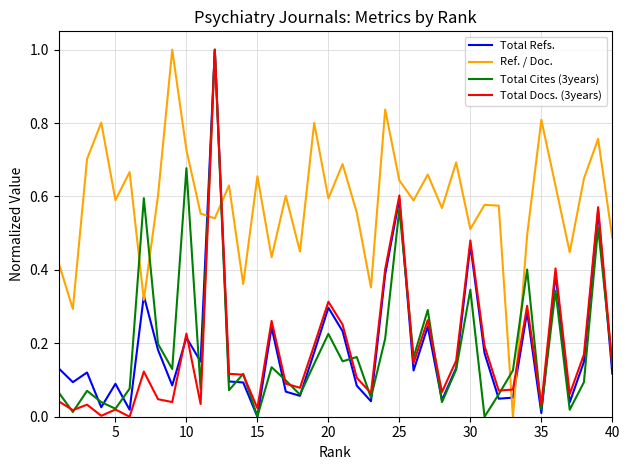

After their last crossing, which series has the higher values: Total Refs. or Ref. / Doc.?

Ref. / Doc.